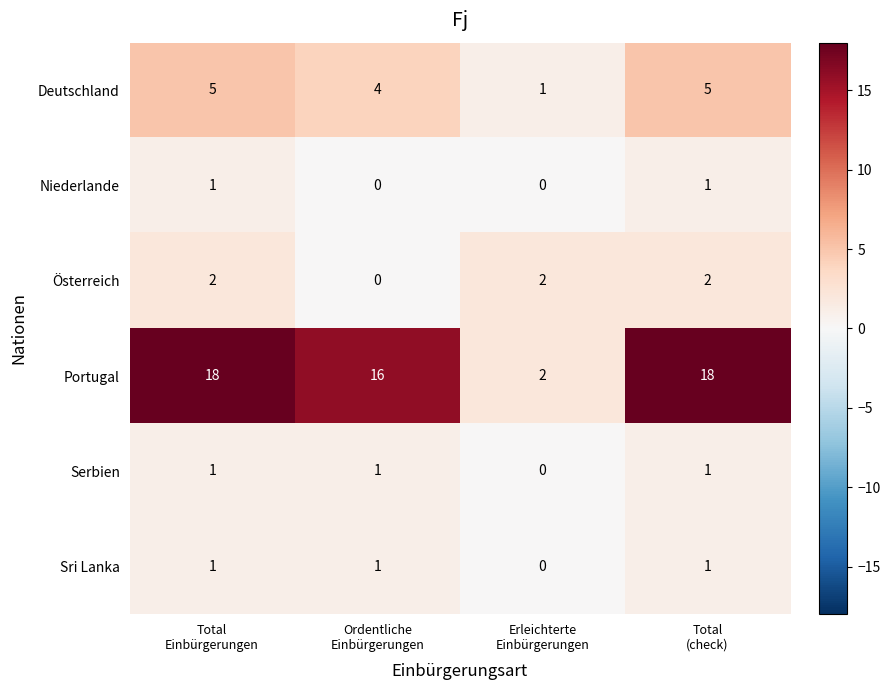

Which series has the largest range (max minus min)?

Portugal